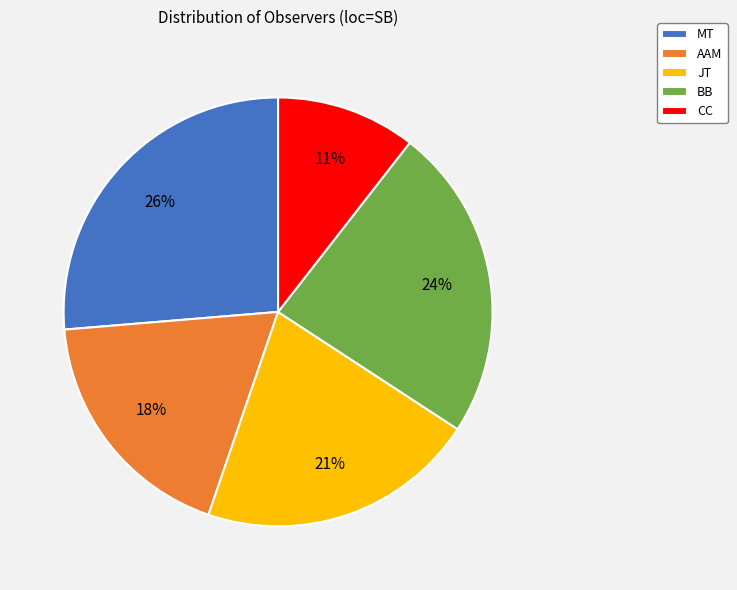

Rank the categories by value from lowest to highest.

CC, AAM, JT, BB, MT